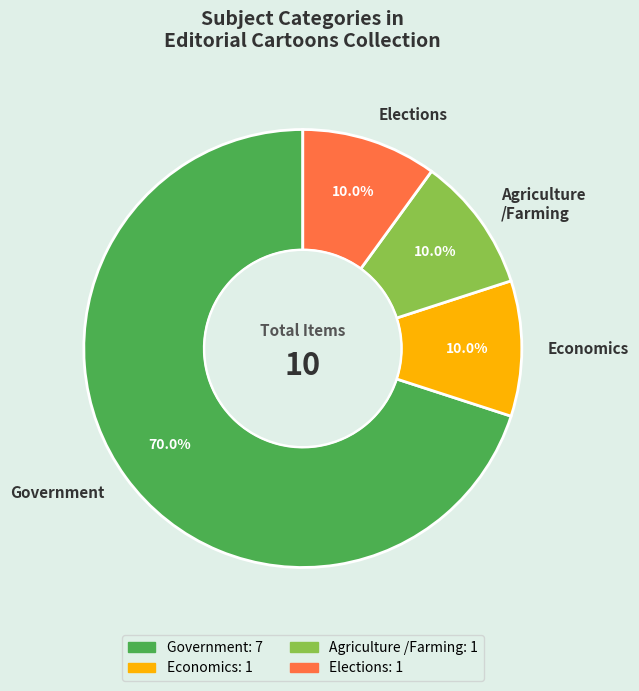

How many segments does this pie chart have?

4